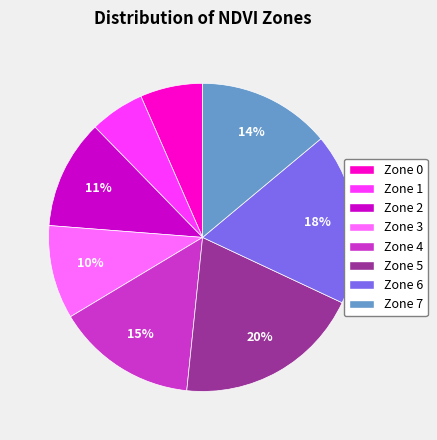

Which has a higher value, Zone 1 or Zone 4?

Zone 4